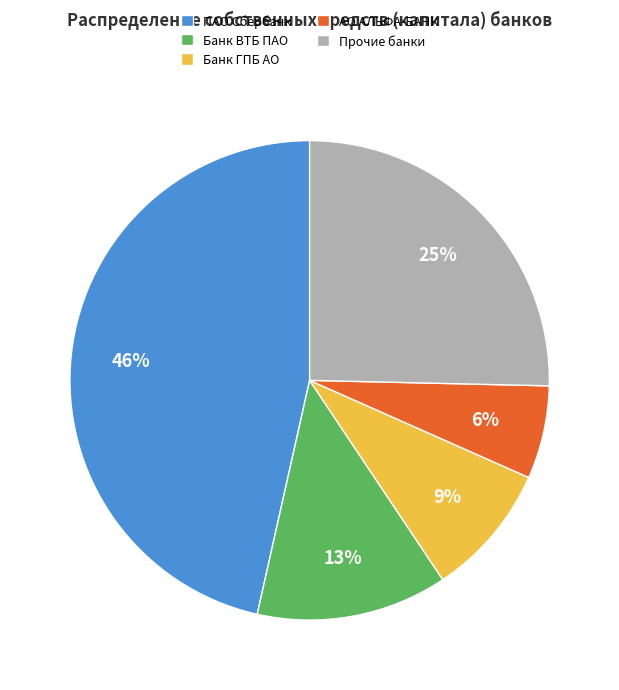

How many slices are in this pie chart?

5